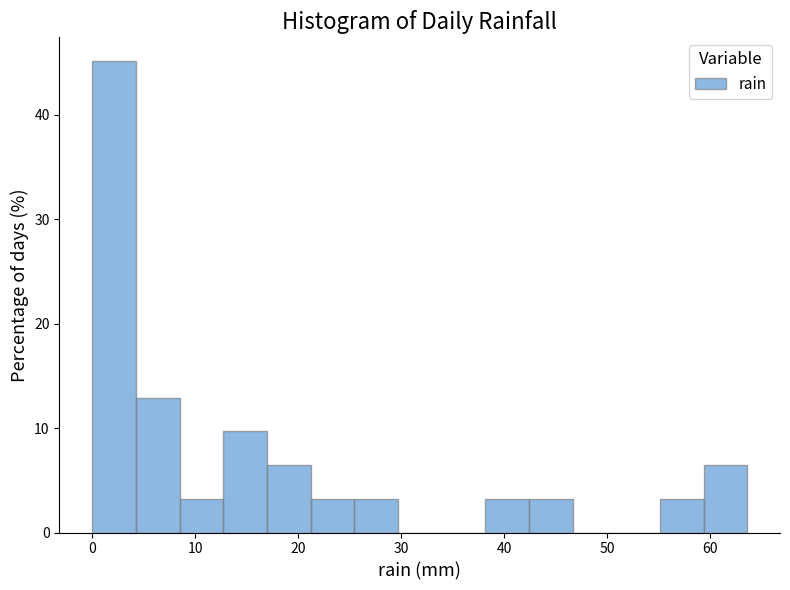

Reading left to right, list every bar in this chart as the range it spans on the x-axis followed by its height. Neither the bar edges nor the heights are printed on the chart, so give them approximately, as read against the axes.

0 to 4: 45
4 to 8: 13
8 to 13: 3
13 to 17: 10
17 to 21: 6
21 to 25: 3
25 to 30: 3
30 to 34: 0
34 to 38: 0
38 to 42: 3
42 to 47: 3
47 to 51: 0
51 to 55: 0
55 to 59: 3
59 to 64: 6